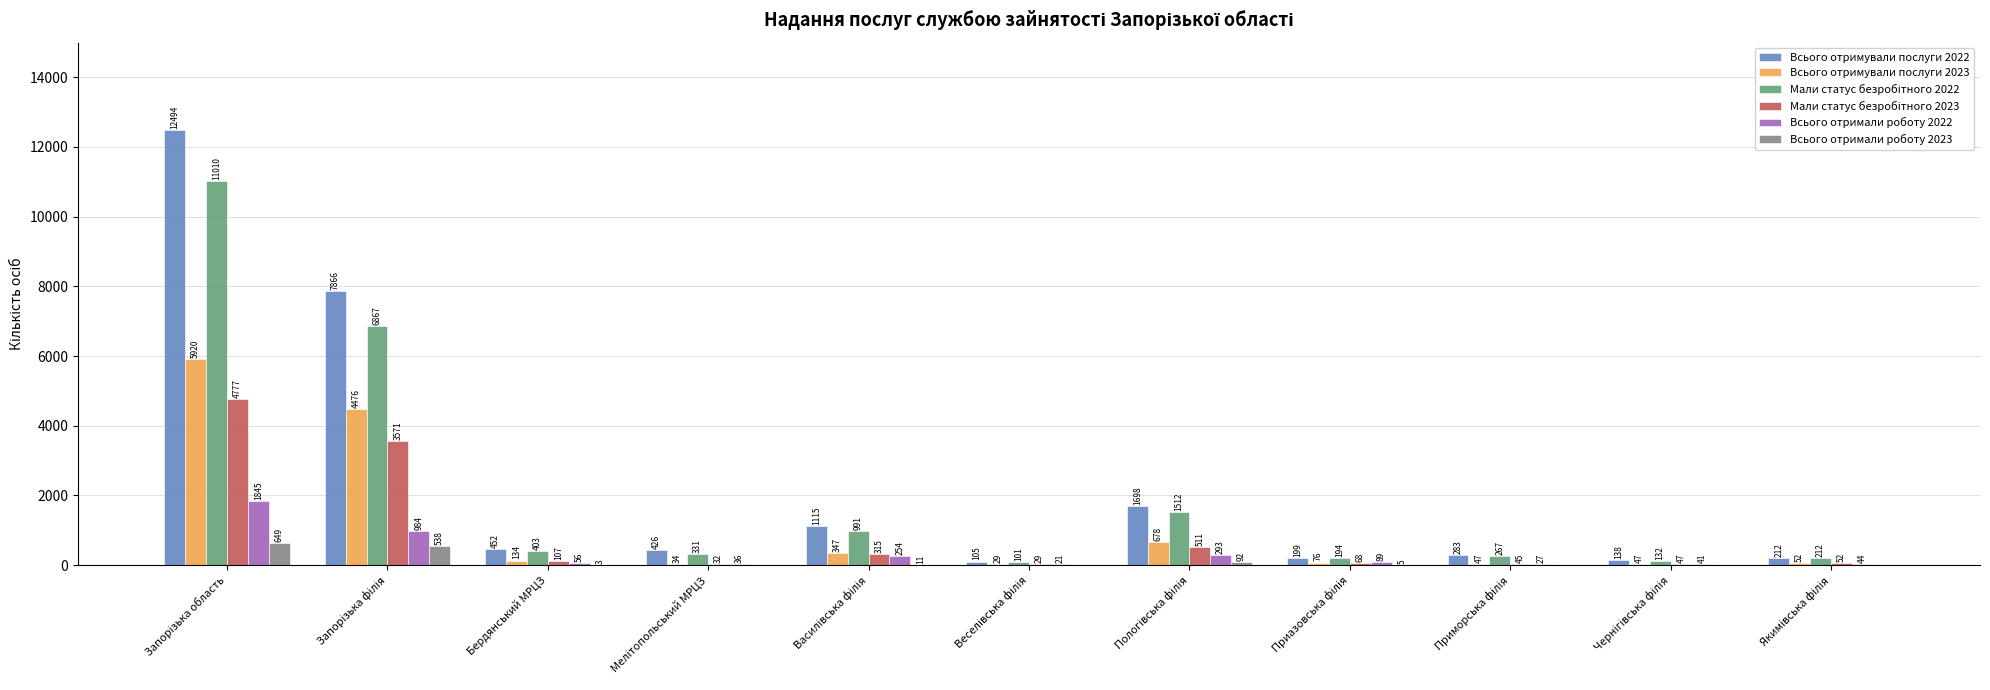

Is it true that Всього отримали роботу 2022 equals 56 at Бердянський МРЦЗ?

True